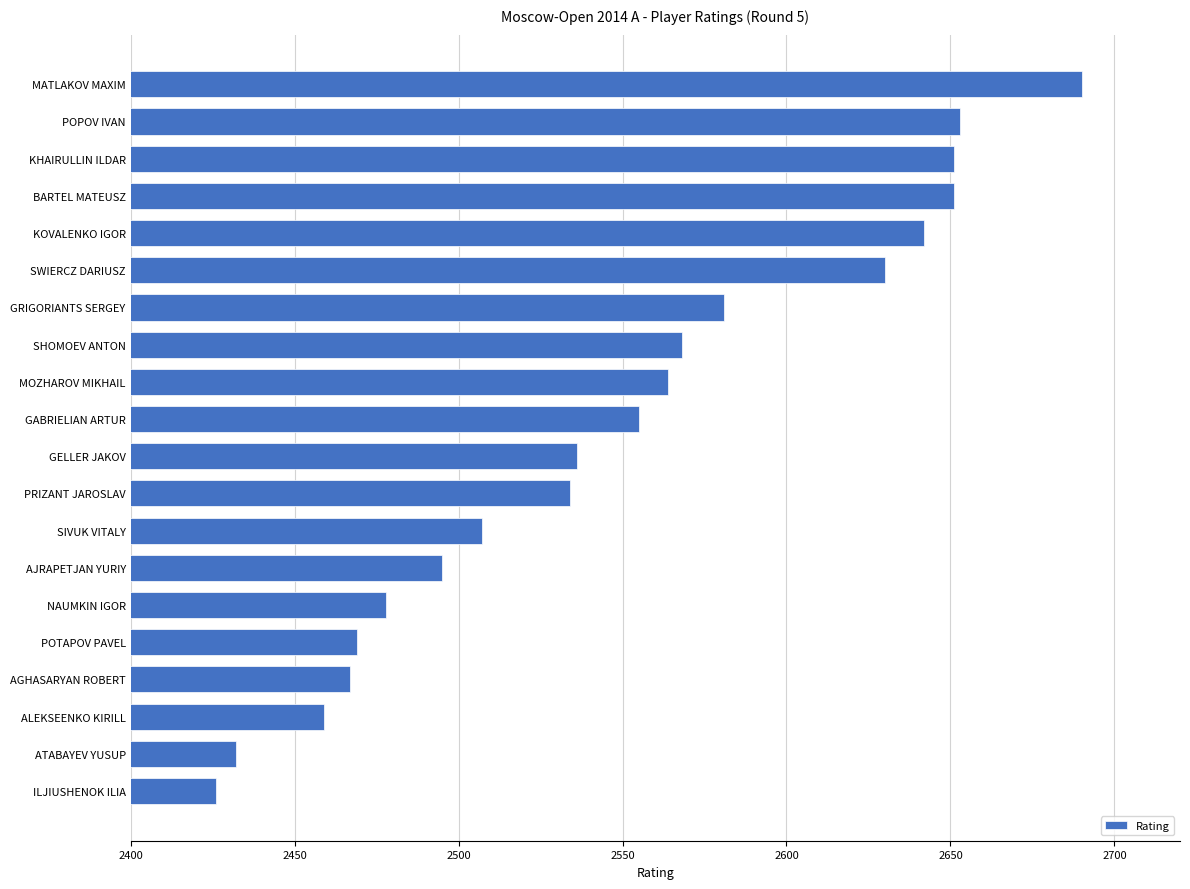

What value does the data have at POTAPOV PAVEL?

2469